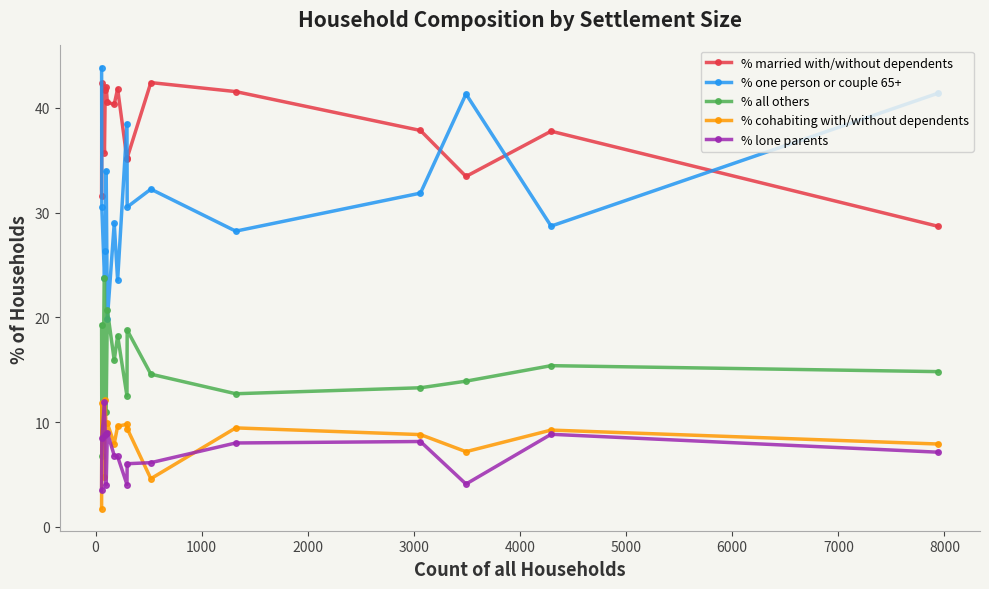

What is the lowest value of the % cohabiting with/without dependents series?

1.8